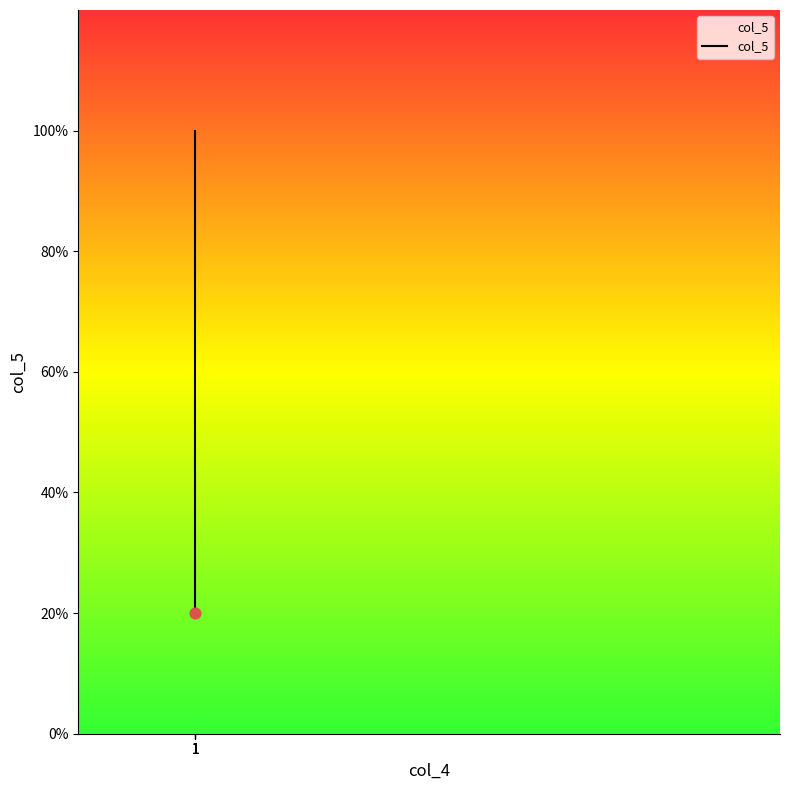

What is the change in value from 1 to 1?

+1